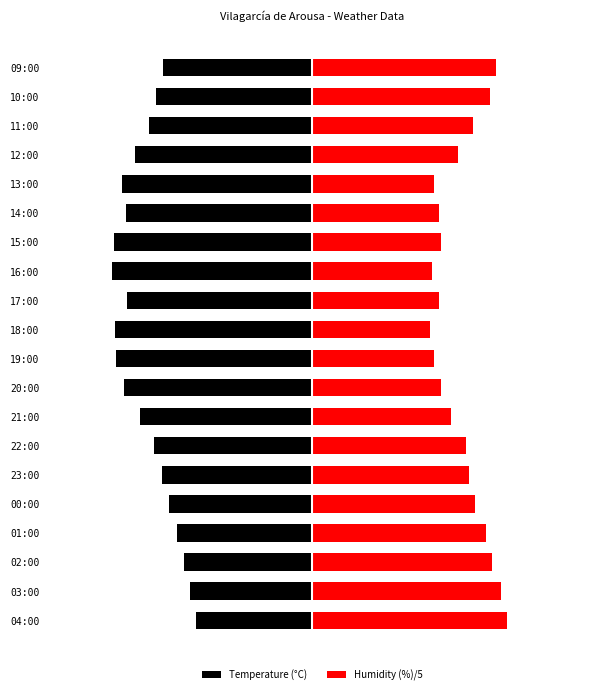

What is the difference between the Humidity (%)/5 values at 12:00 and 17:00?

1.8